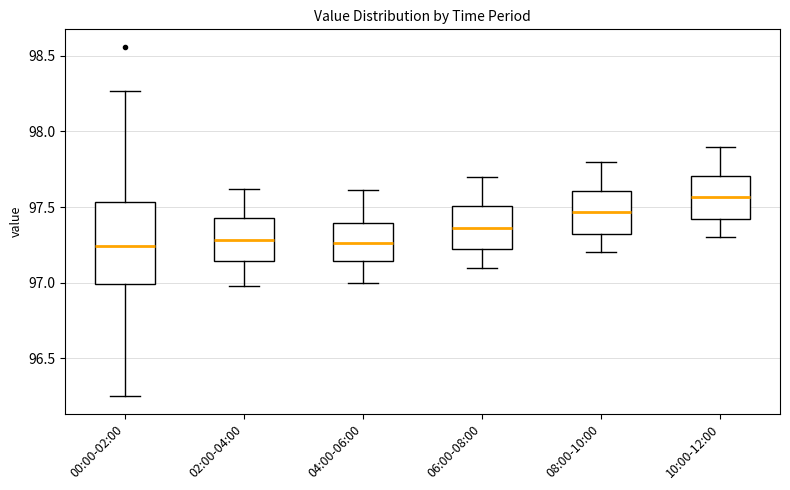

Which box is the tallest, from its lower edge to its upper edge?

00:00-02:00